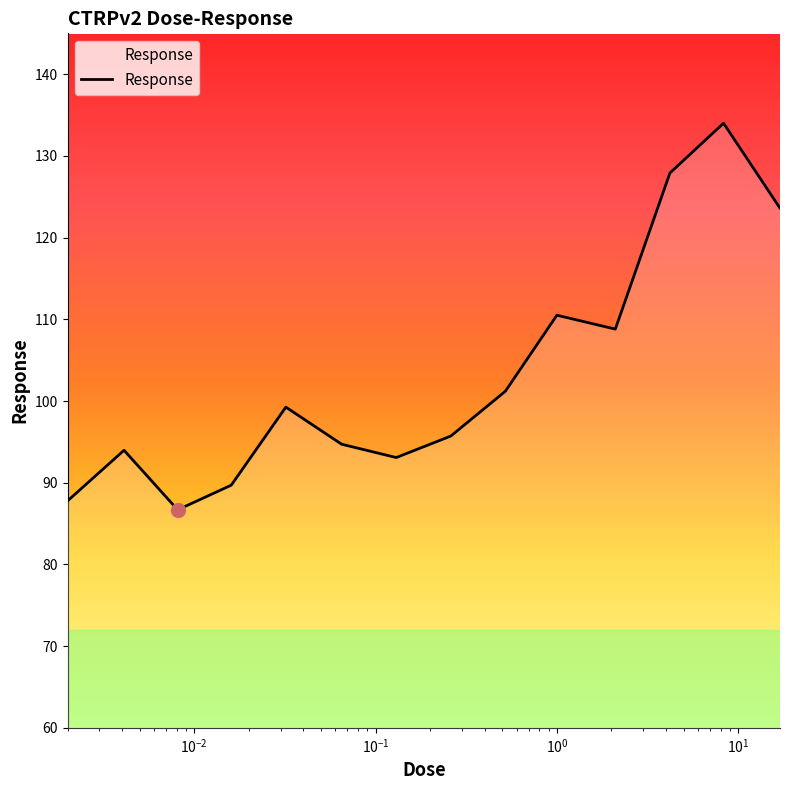

What is the maximum value shown in the chart?

134.0